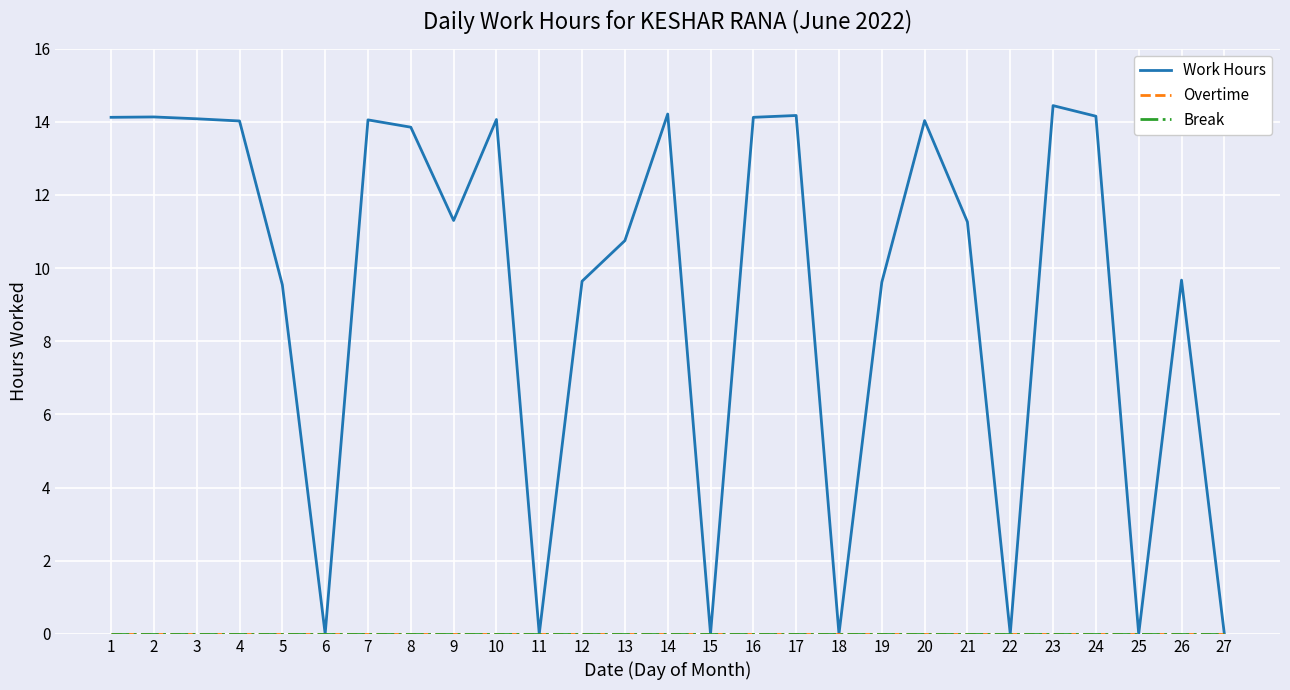

Does the chart have visible grid lines?

Yes